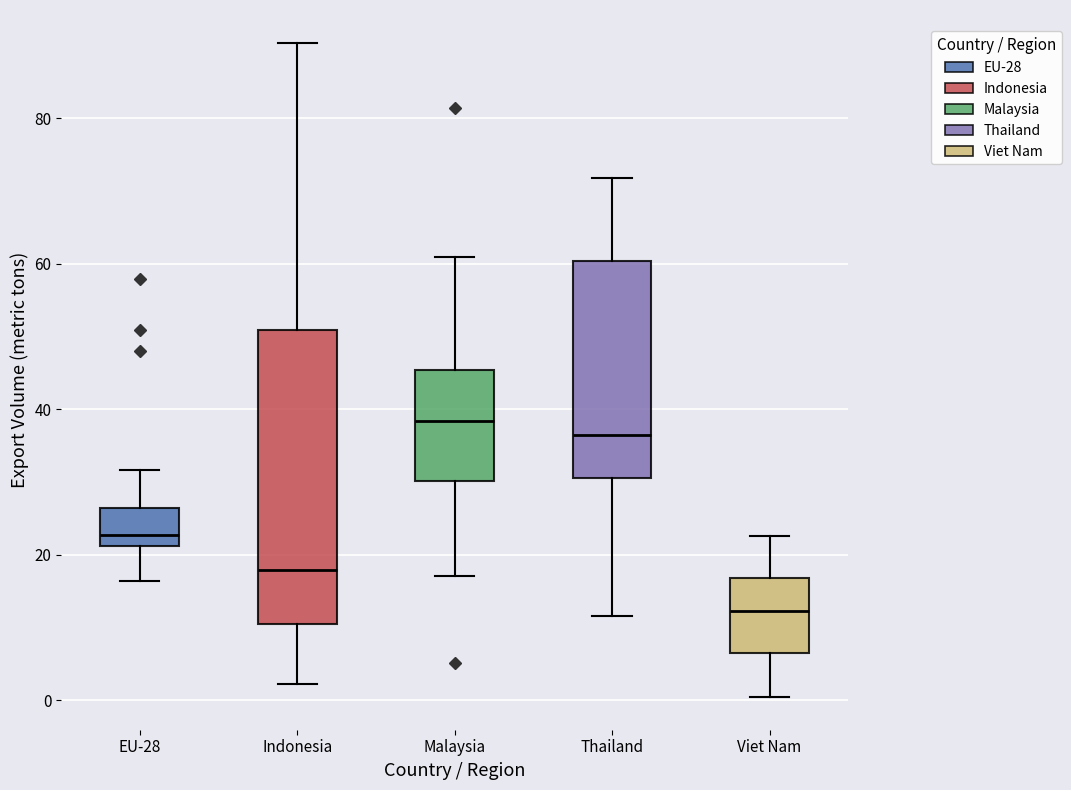

Reading left to right, read every box against the y-axis: the position of its median line, the range the box covers, and the ends of its whiskers. The values are not printed on the chart, so give them approximately, as read against the axis.

EU-28: median 22 (just above the box's lower edge), box 22 to 26, whiskers 16 to 32
Indonesia: median 18, box 10 to 50, whiskers 2 to 90
Malaysia: median 38, box 30 to 46, whiskers 18 to 60
Thailand: median 36, box 30 to 60, whiskers 12 to 72
Viet Nam: median 12, box 6 to 16, whiskers 0 to 22